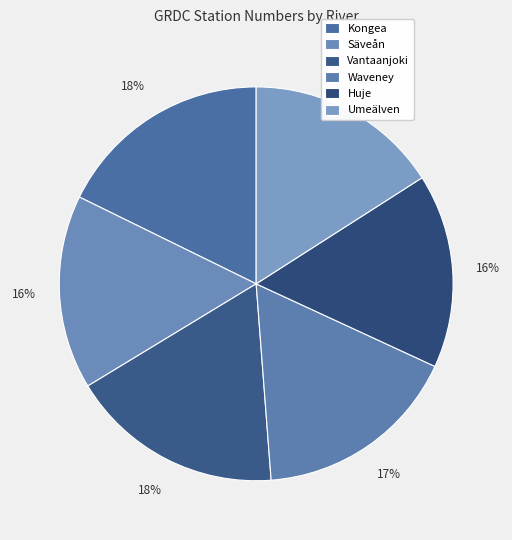

Which category has the biggest portion of the pie?

Kongea